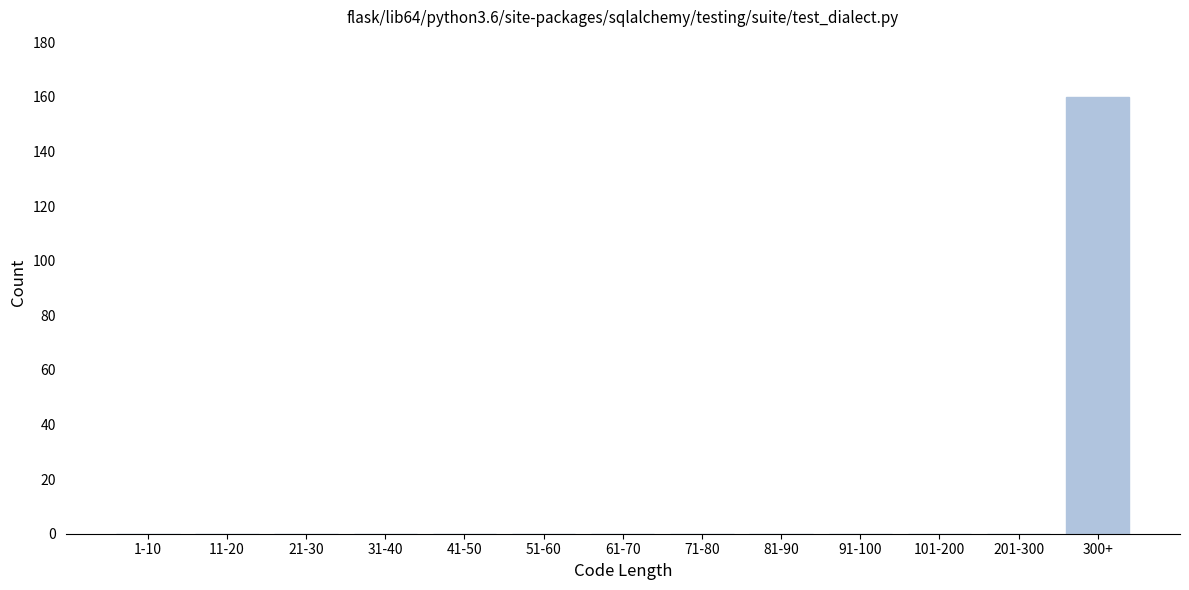

Reading left to right, extract all data points from this chart.

1-10=0	11-20=0	21-30=0	31-40=0	41-50=0	51-60=0	61-70=0	71-80=0	81-90=0	91-100=0	101-200=0	201-300=0	300+=160